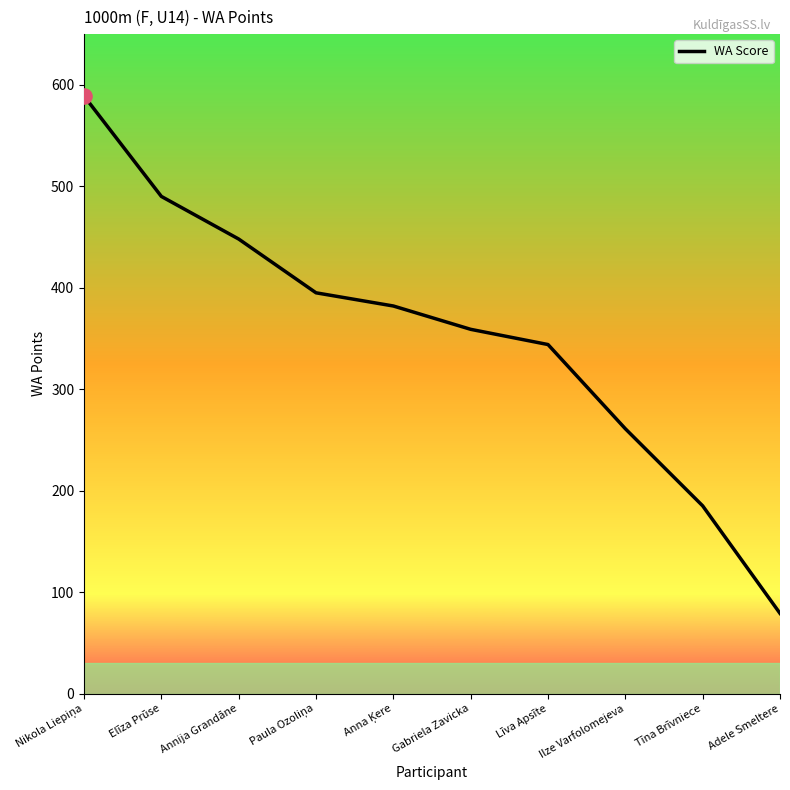

Which has a higher value, Ilze Varfolomejeva or Elīza Prūse?

Elīza Prūse